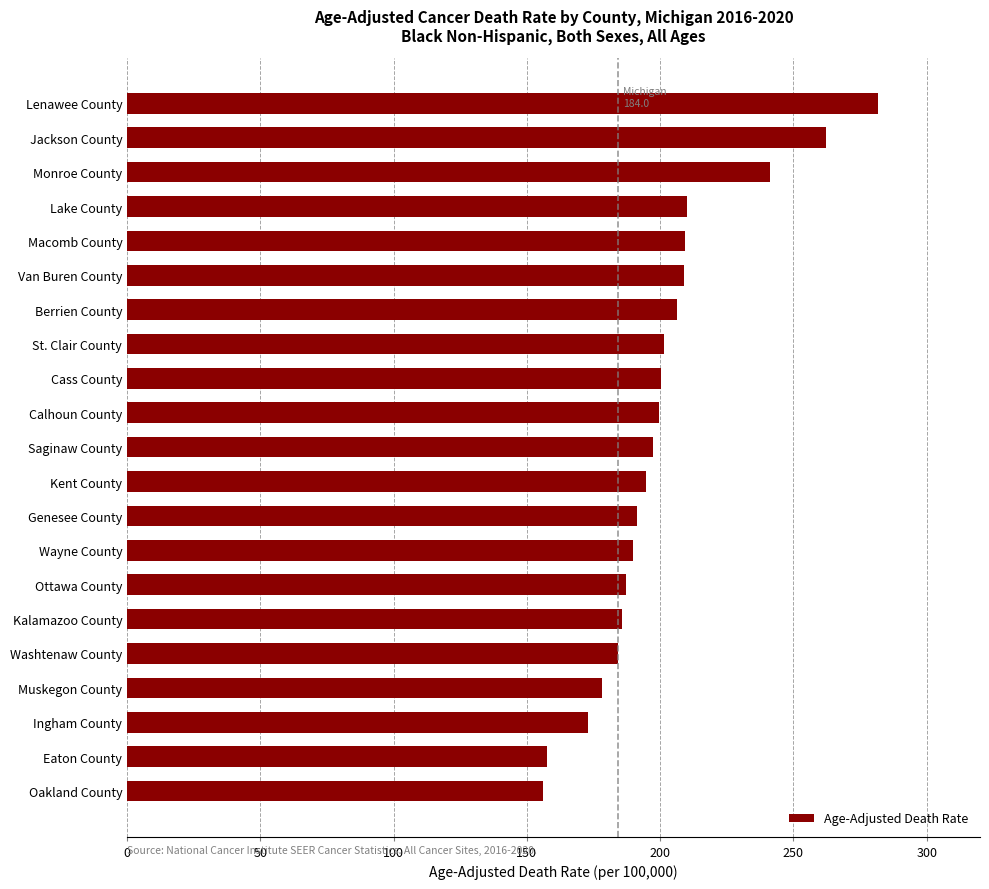

How many values are below 197?

10